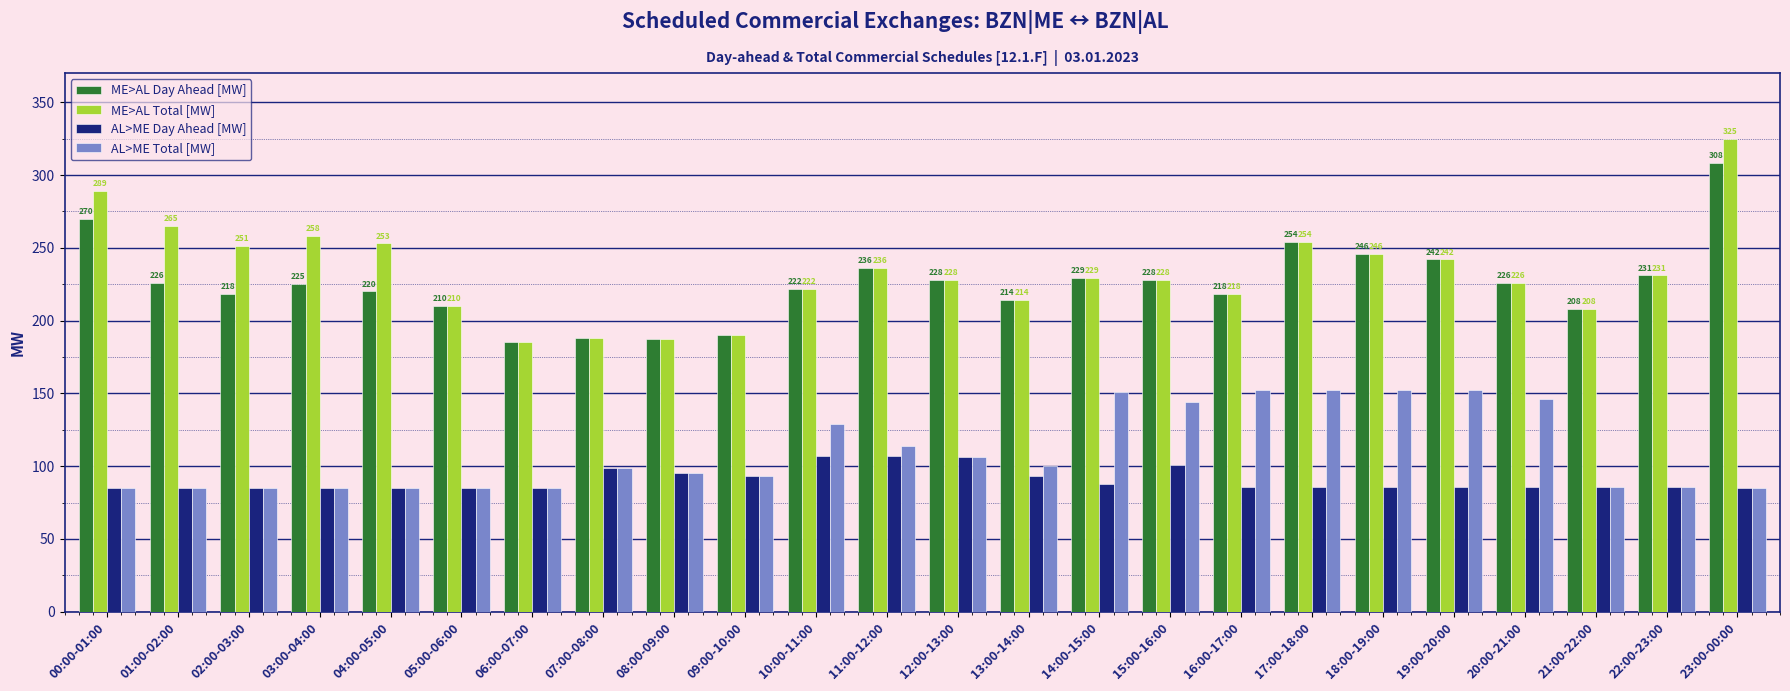

Is the value of ME>AL Total [MW] at 08:00-09:00 greater than the value of ME>AL Day Ahead [MW] at 16:00-17:00?

No